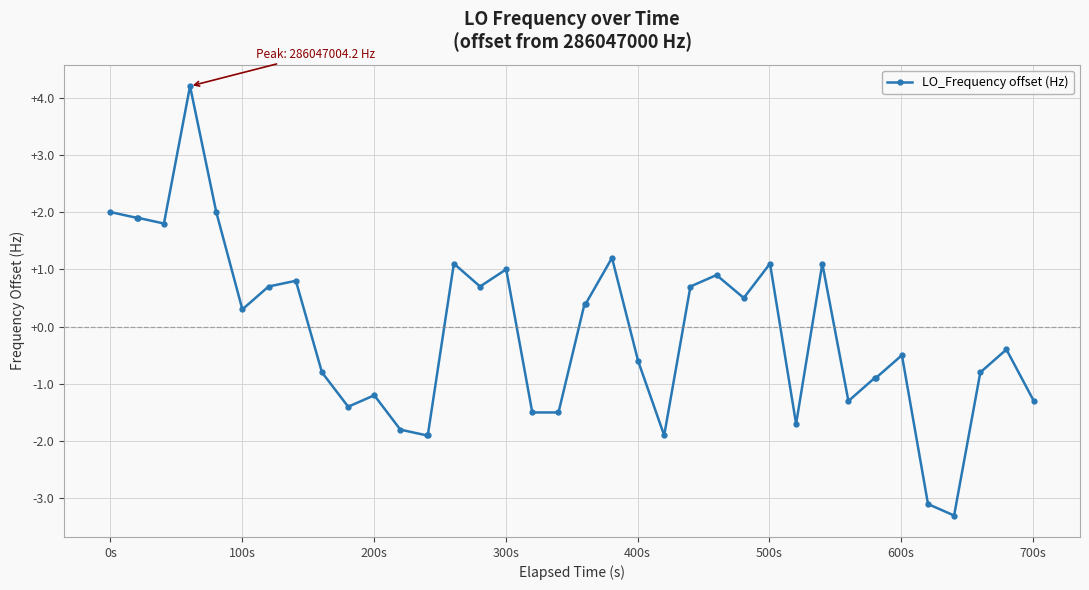

What is the smallest value displayed?

-3.3